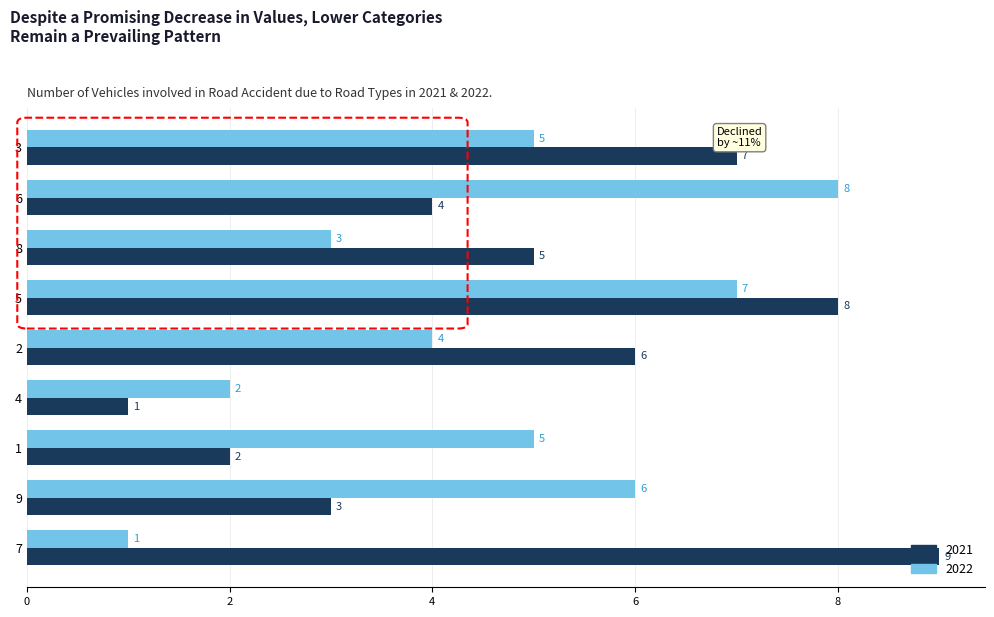

At which label is 2021 closest to 5?

8